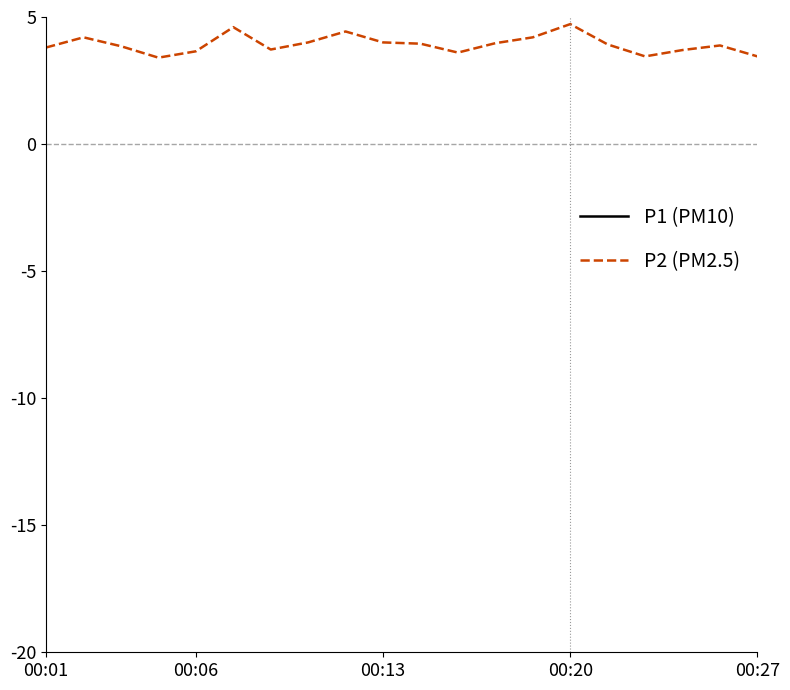

What is the sum of the P2 (PM2.5) values at 8 and 11?

8.0